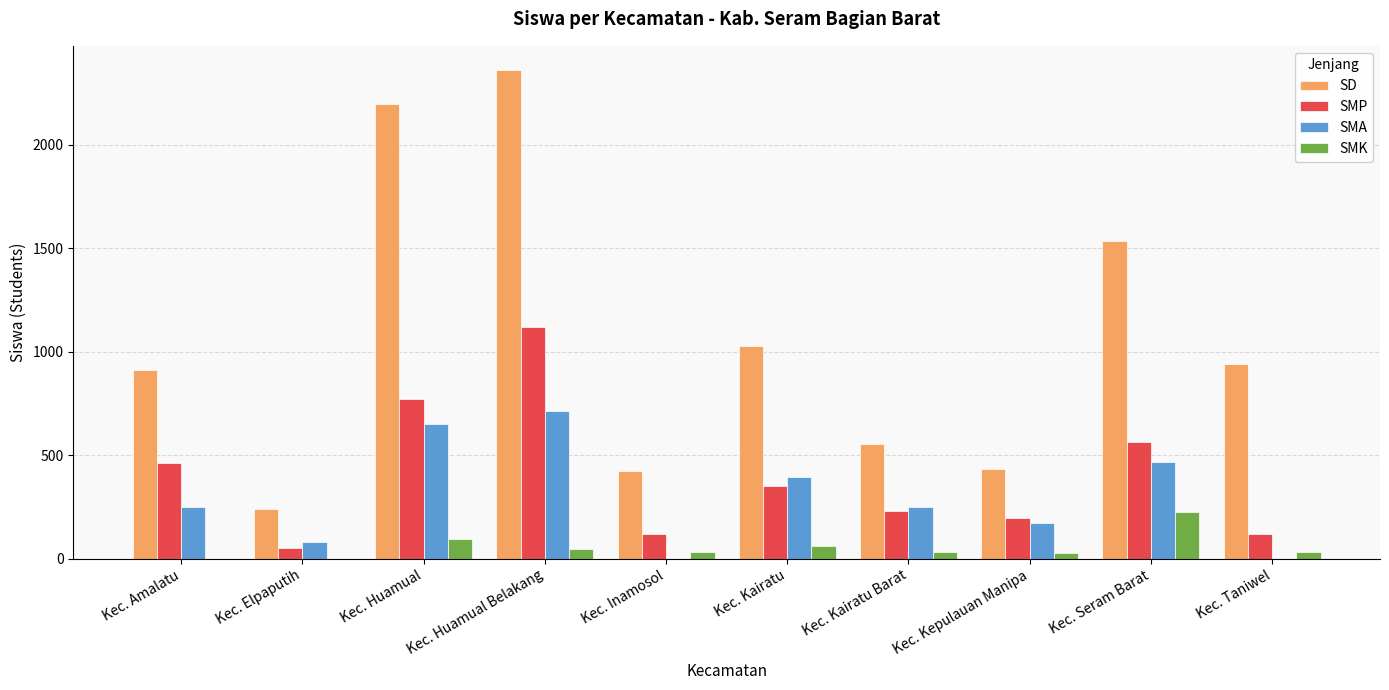

What is the sum of all SMK values?

547